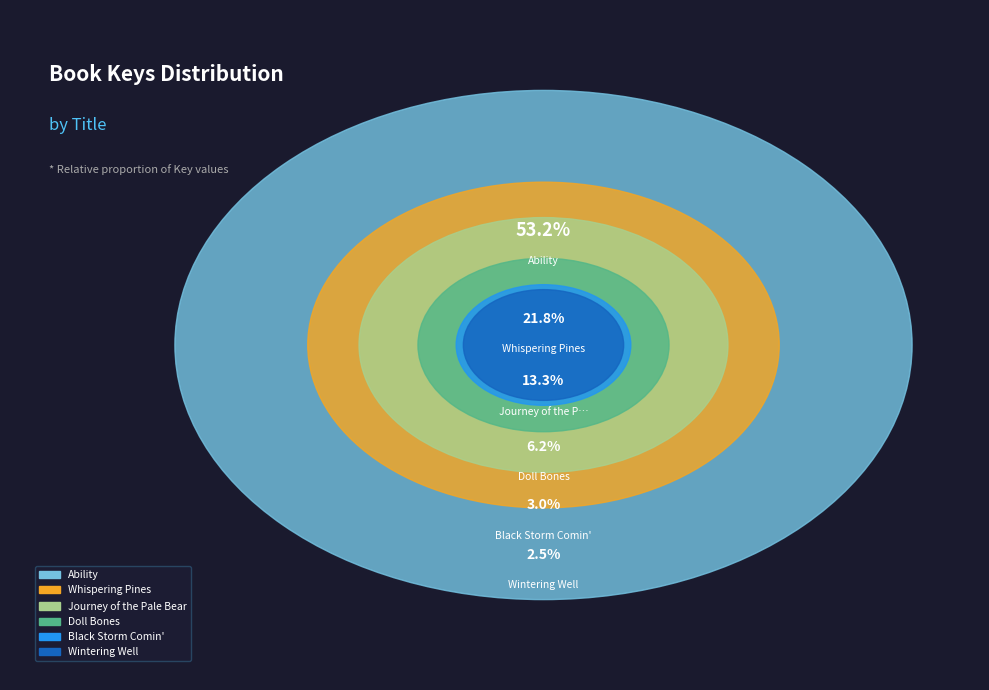

The Whispering Pines slice represents 22% of the pie. True or false?

True